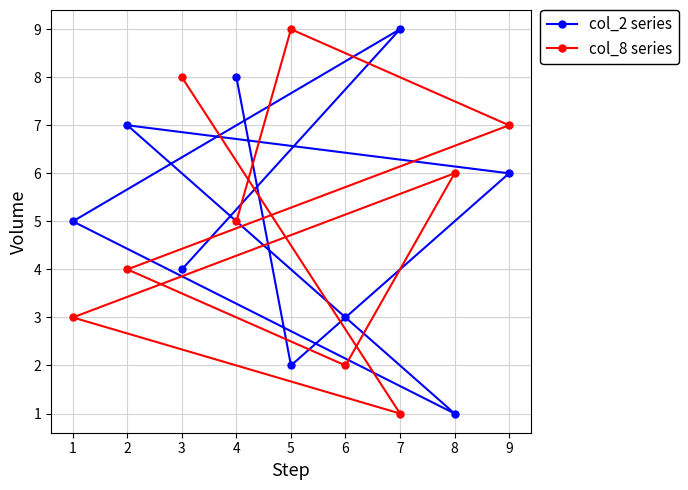

How many distinct data groups are displayed?

2